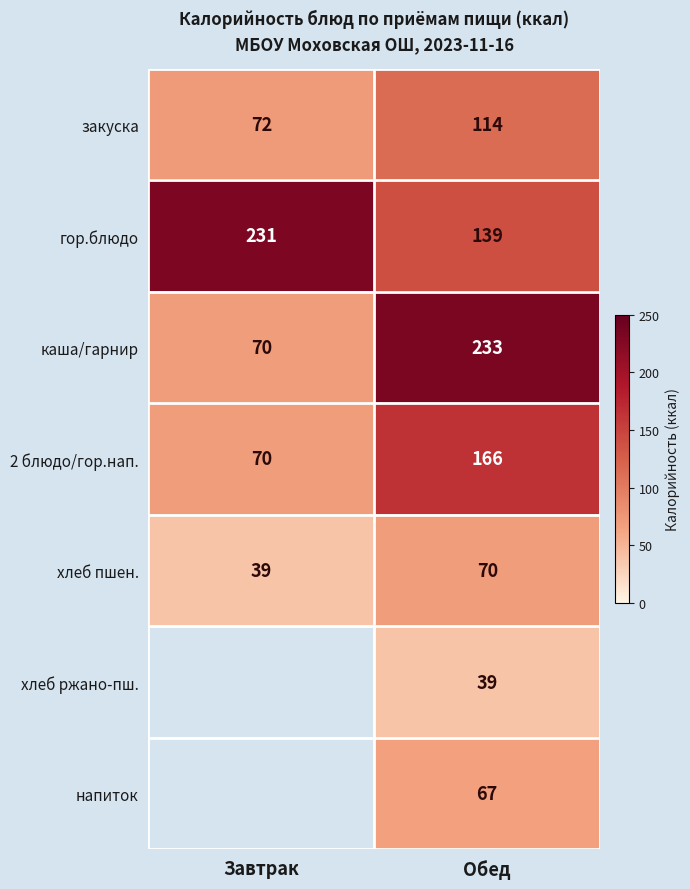

Between Завтрак and Обед, which is larger?

Обед